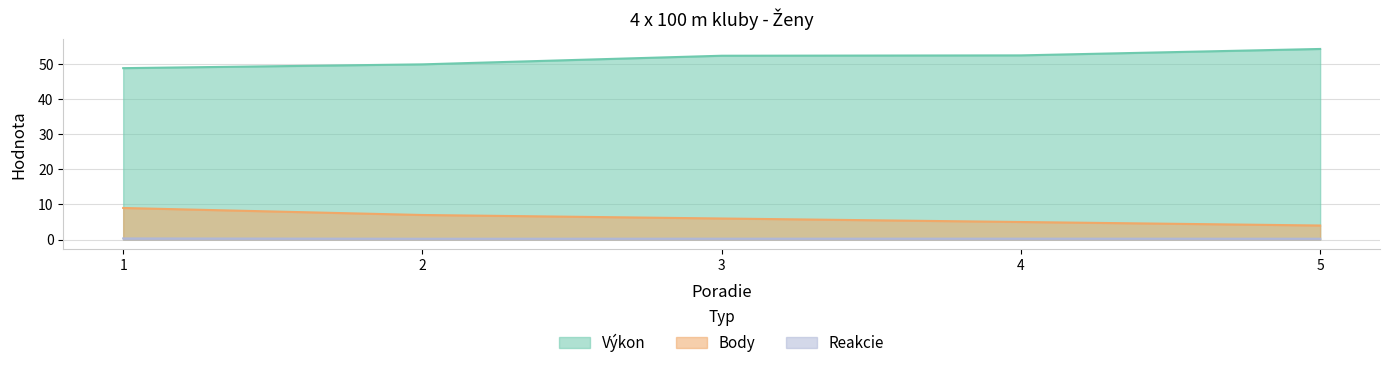

At which label does Výkon first exceed 52?

3